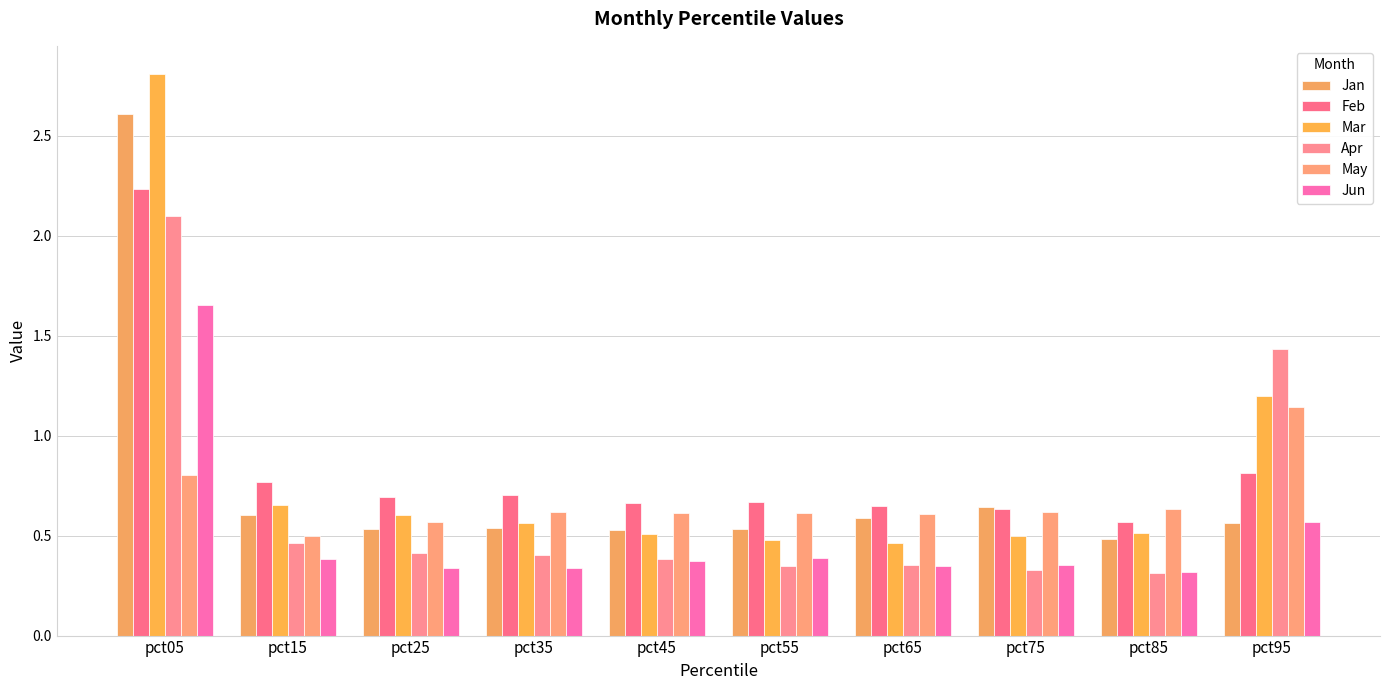

Which category has the lowest value in the Jan series?

pct85